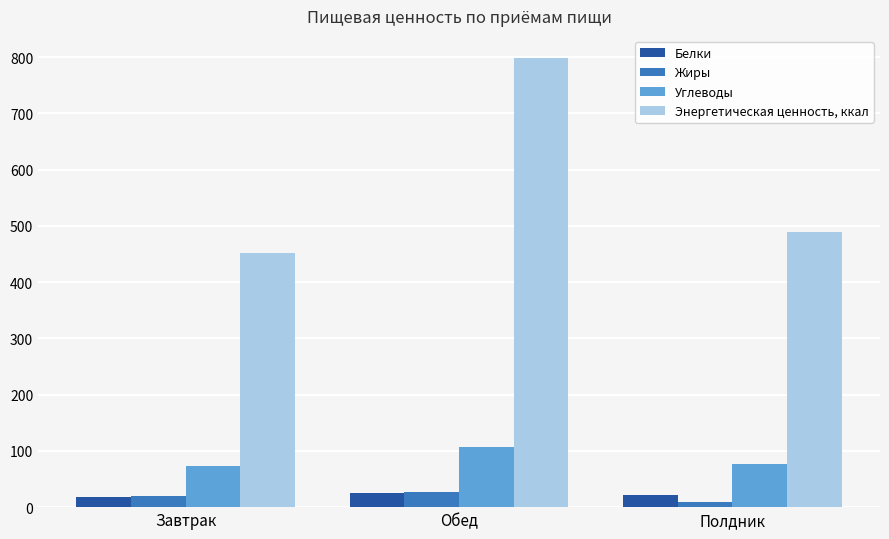

Where does the Жиры series first go above 19?

Завтрак